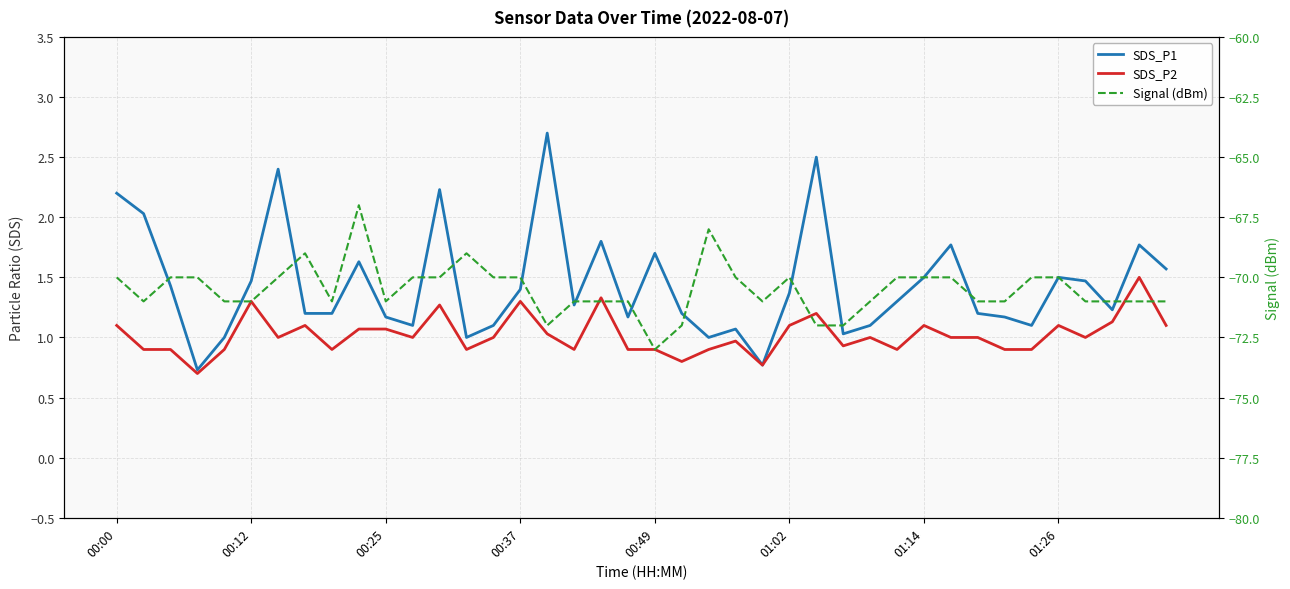

What is the maximum value for SDS_P1?

2.7